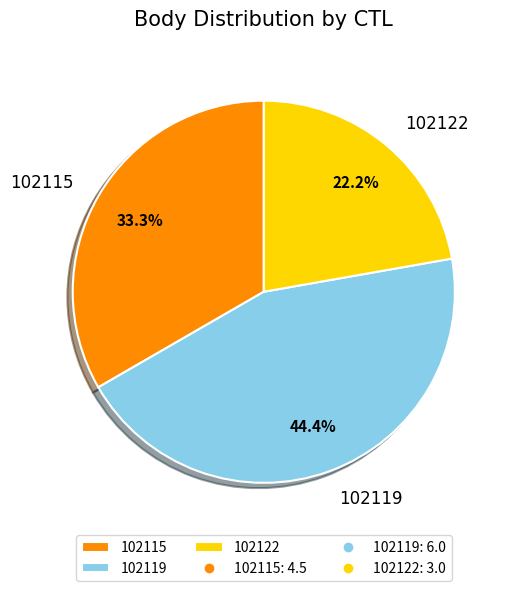

Approximately how many times larger is the value at 102122 compared to 102119?

0.5